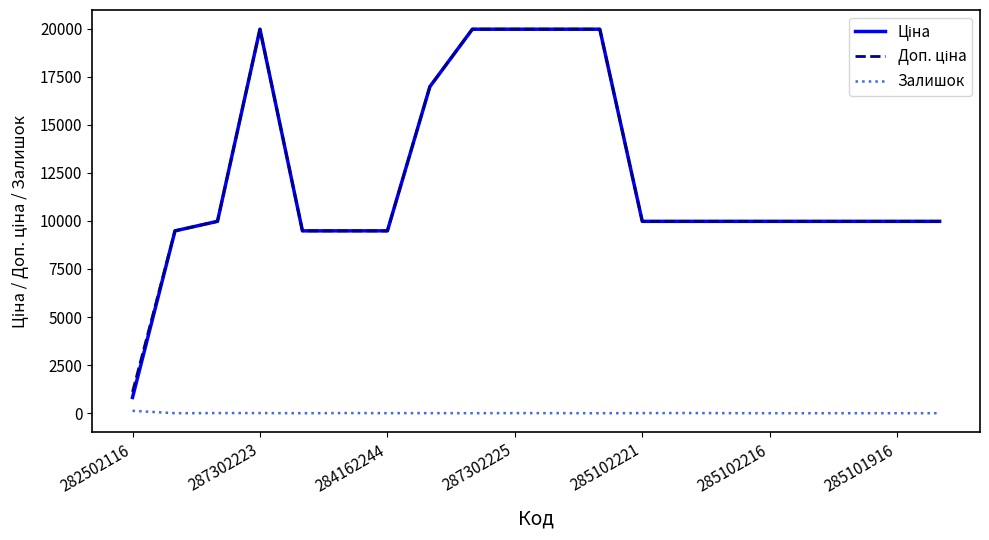

How many lines are shown in the chart?

3